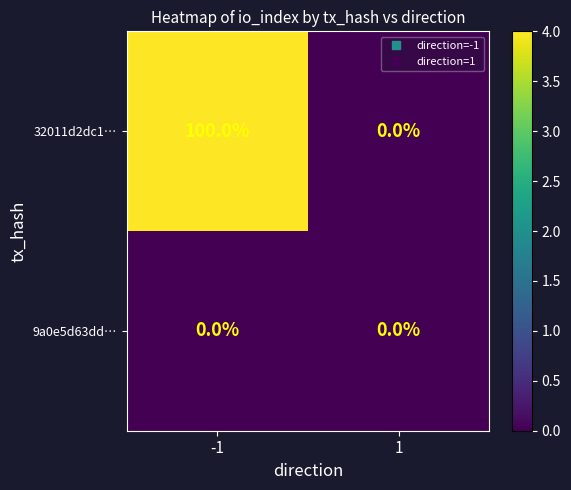

Rank the series by their average value, from lowest to highest.

9a0e5d63dd…, 32011d2dc1…